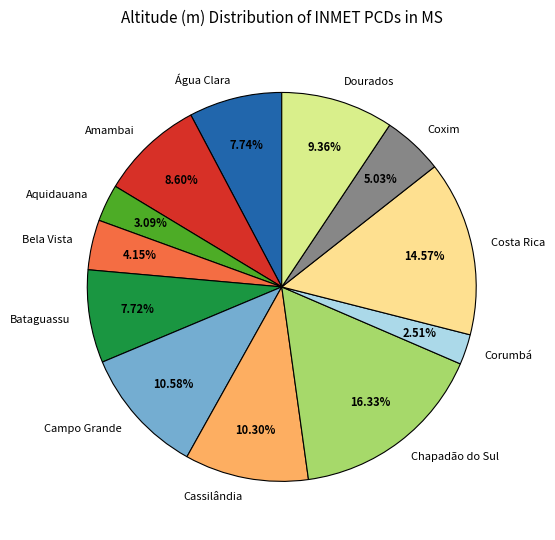

Is it true that Coxim is 20% of the pie?

False